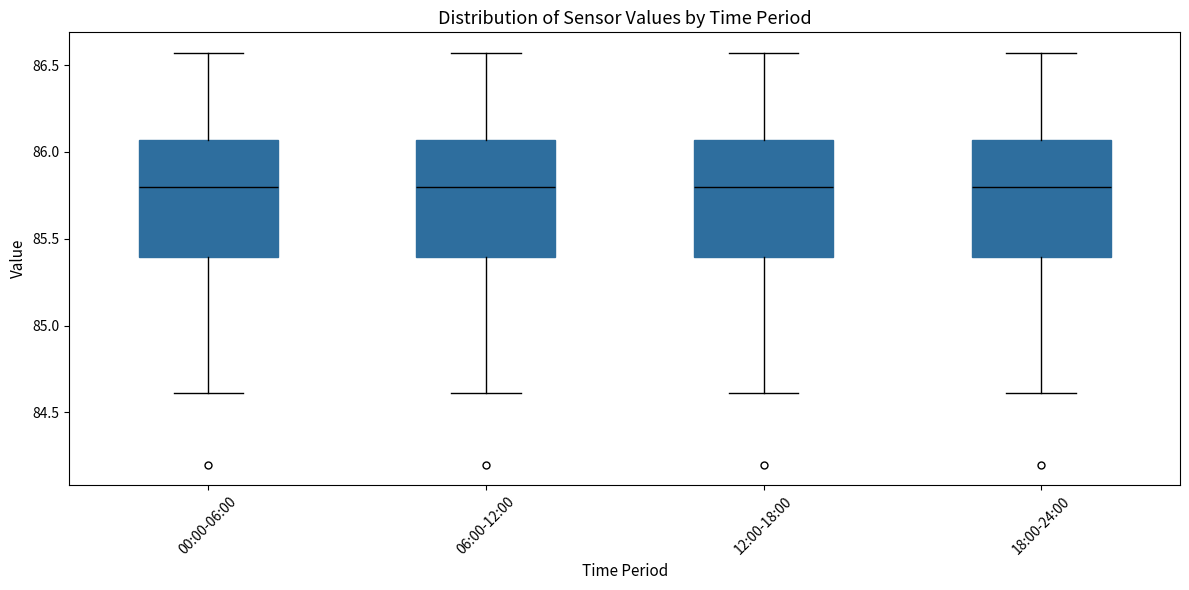

Where does the lower whisker of the box for 06:00-12:00 end on the y-axis? The values are not printed on the chart, so give them approximately, as read against the axis.

84.60